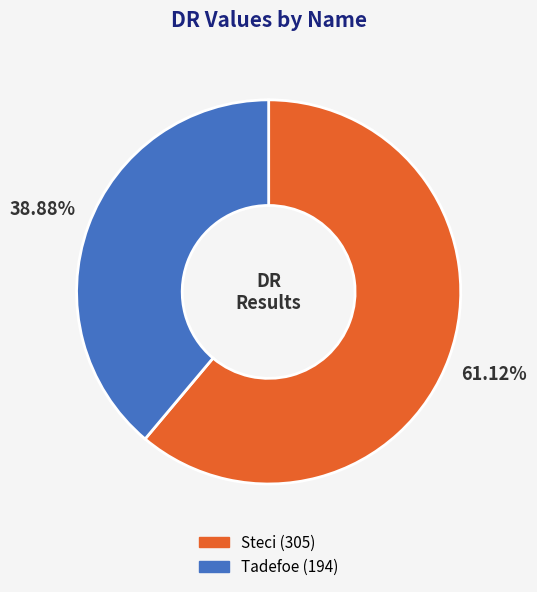

What is the majority slice?

Steci